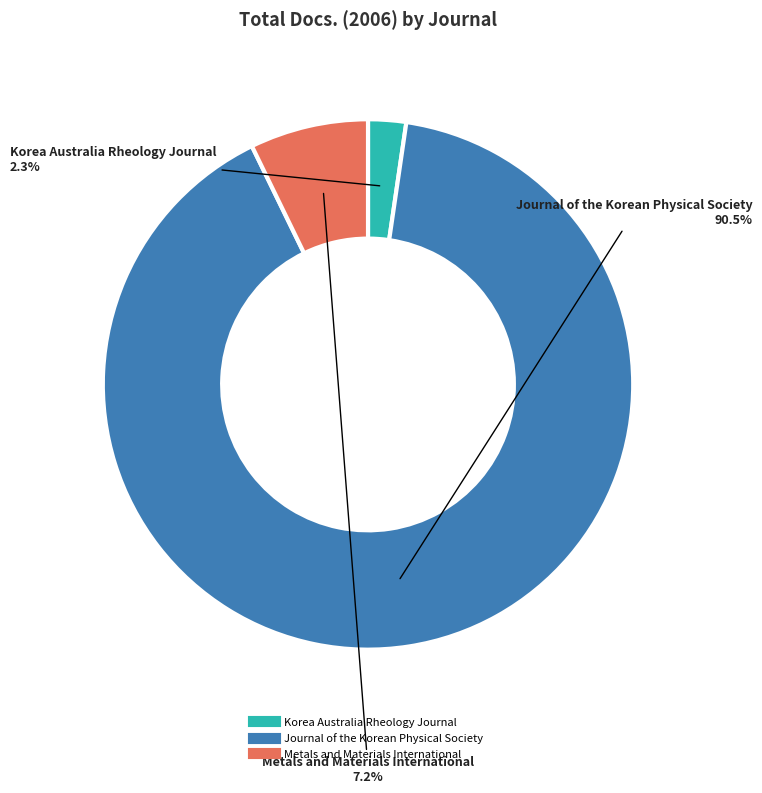

How much of the chart is everything except Journal of the Korean Physical Society?

9.5%